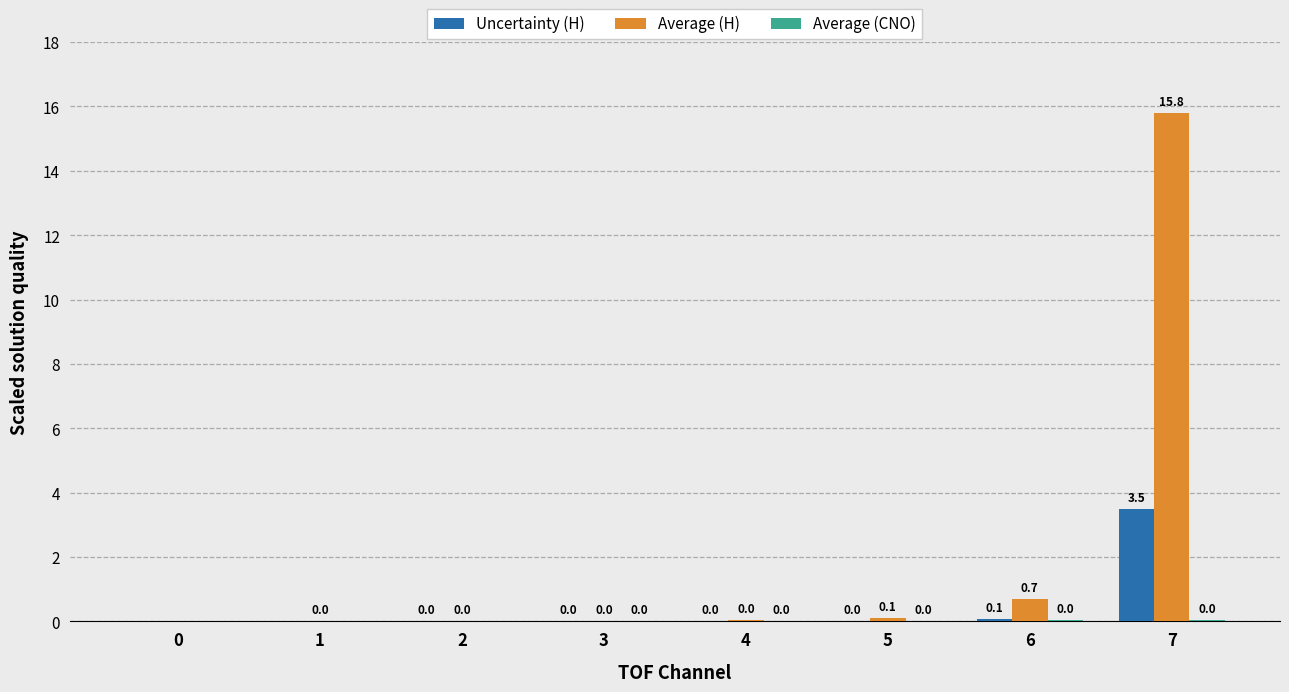

What is the greatest value displayed?

15.8